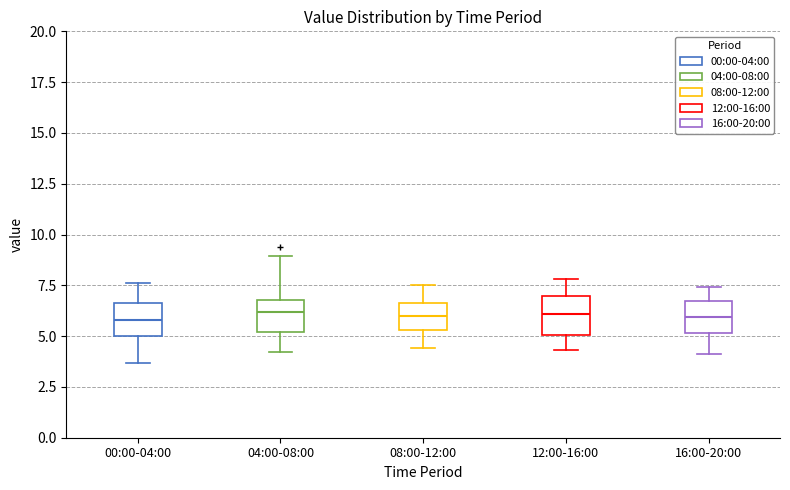

Where does the lower whisker of the box for 12:00-16:00 end on the y-axis? The values are not printed on the chart, so give them approximately, as read against the axis.

4.5